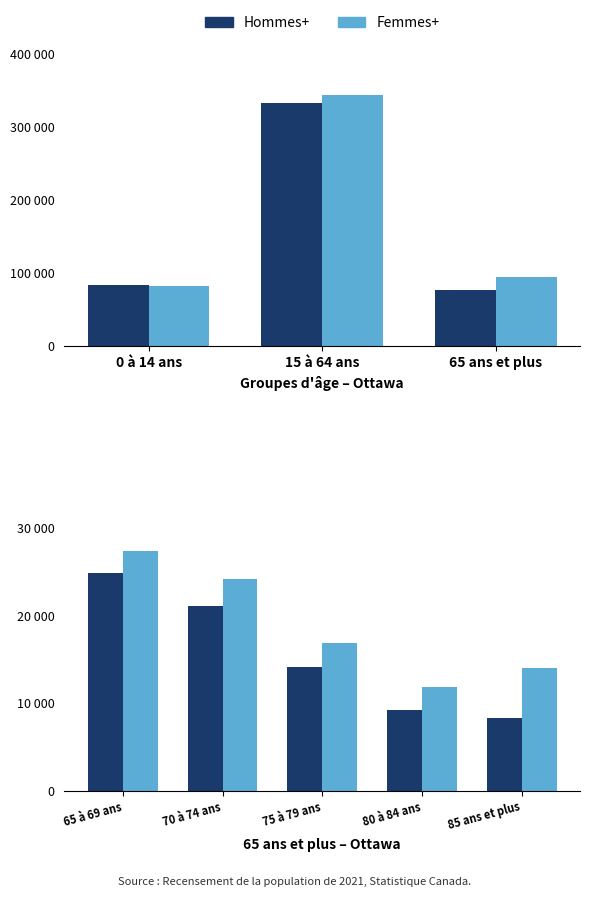

How many distinct data groups are displayed?

2